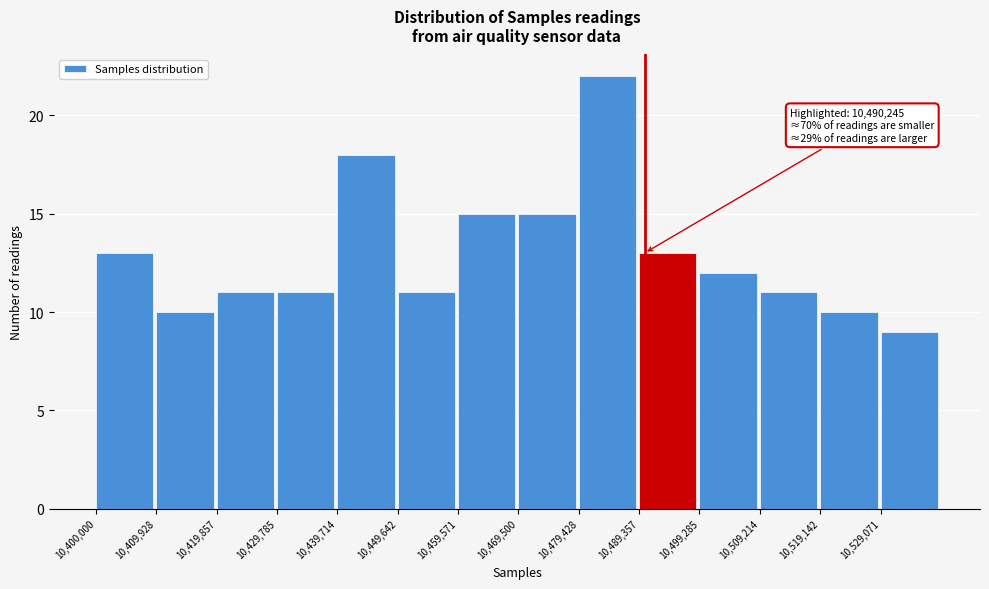

Which range on the x-axis has the tallest bar?

10479000 to 10489000